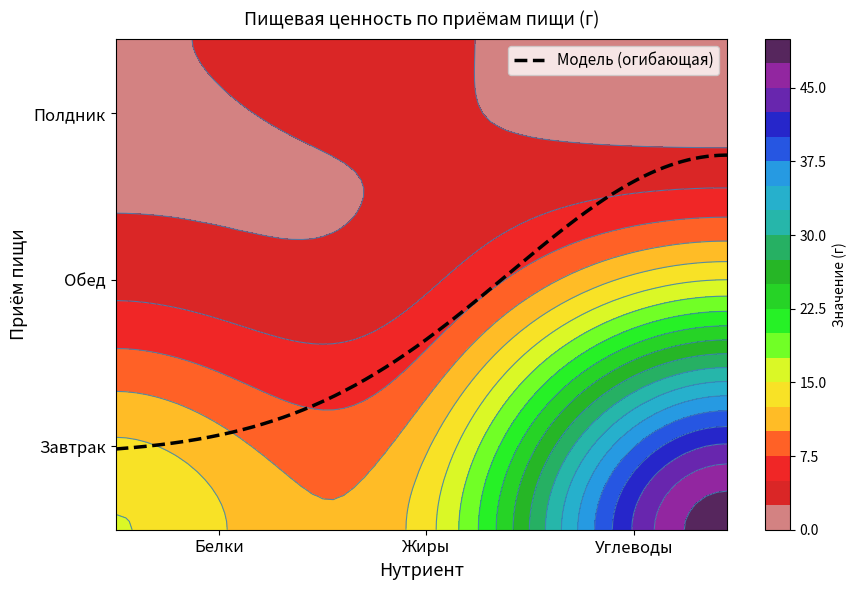

Rank the series by their maximum value, from lowest to highest.

Полдник, Обед, Завтрак